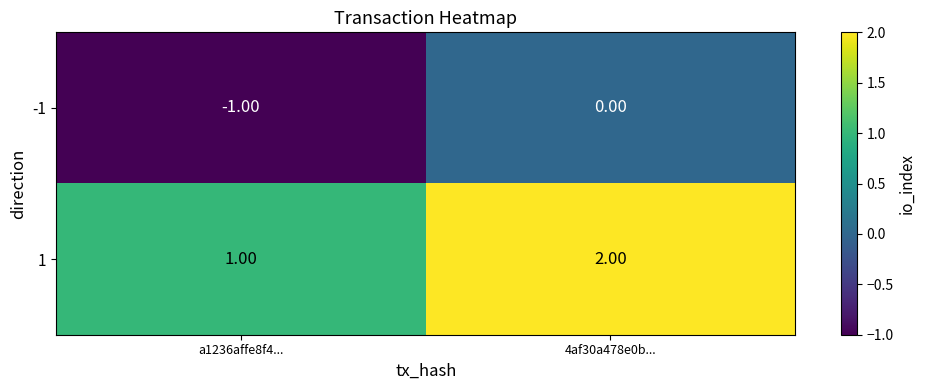

At which category is the sum across all series the highest?

4af30a478e0b...